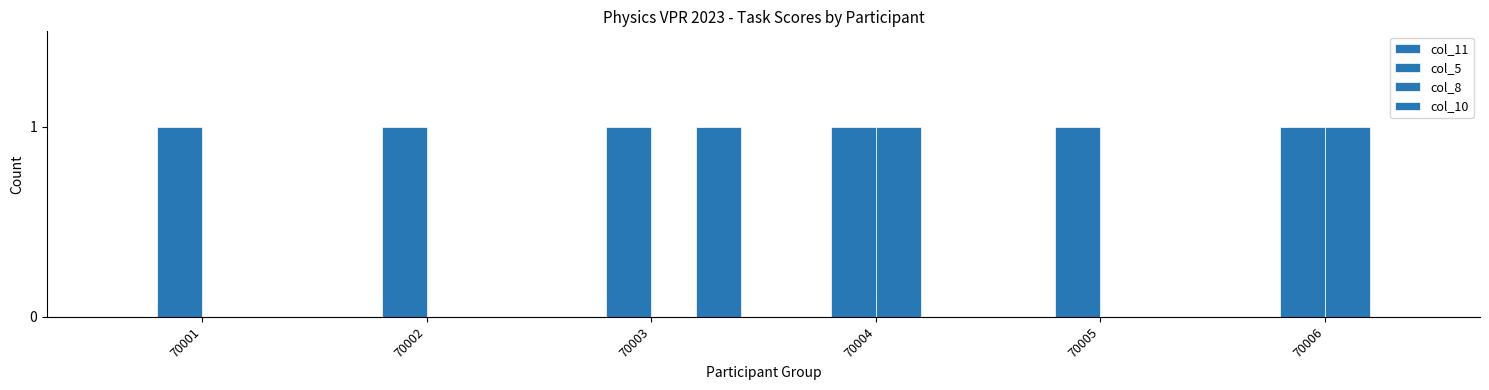

How many categories are shown in the chart?

6